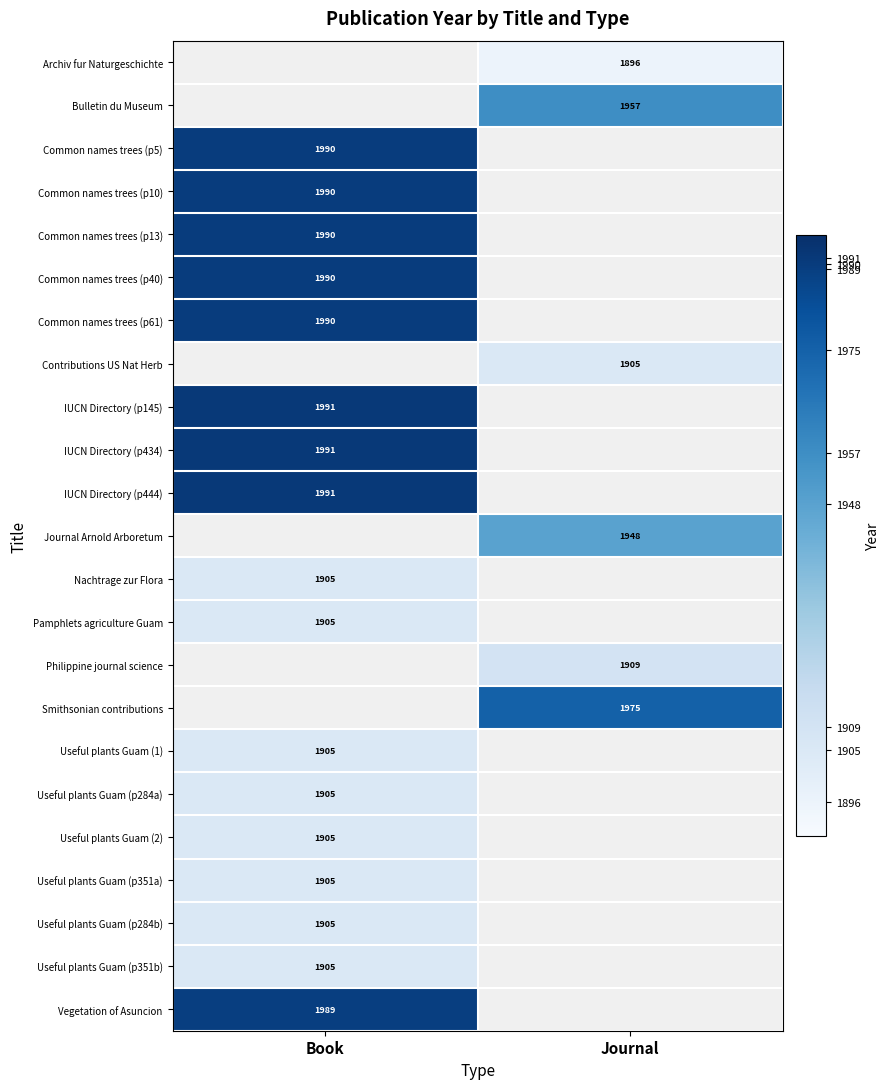

Is the value of Journal Arnold Arboretum at Journal greater than the value of Useful plants Guam (p284b) at Book?

Yes